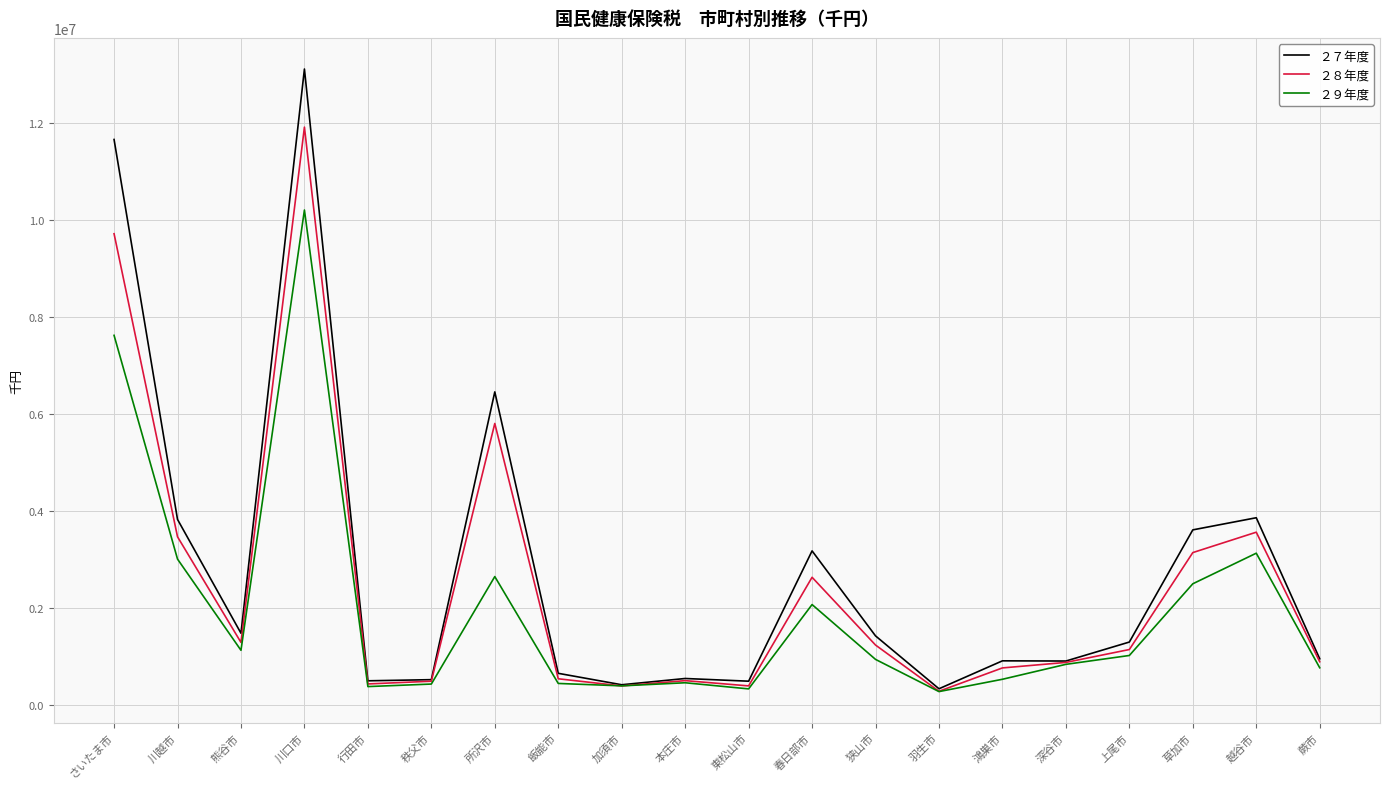

Read the ２９年度 value at 狭山市.

937696